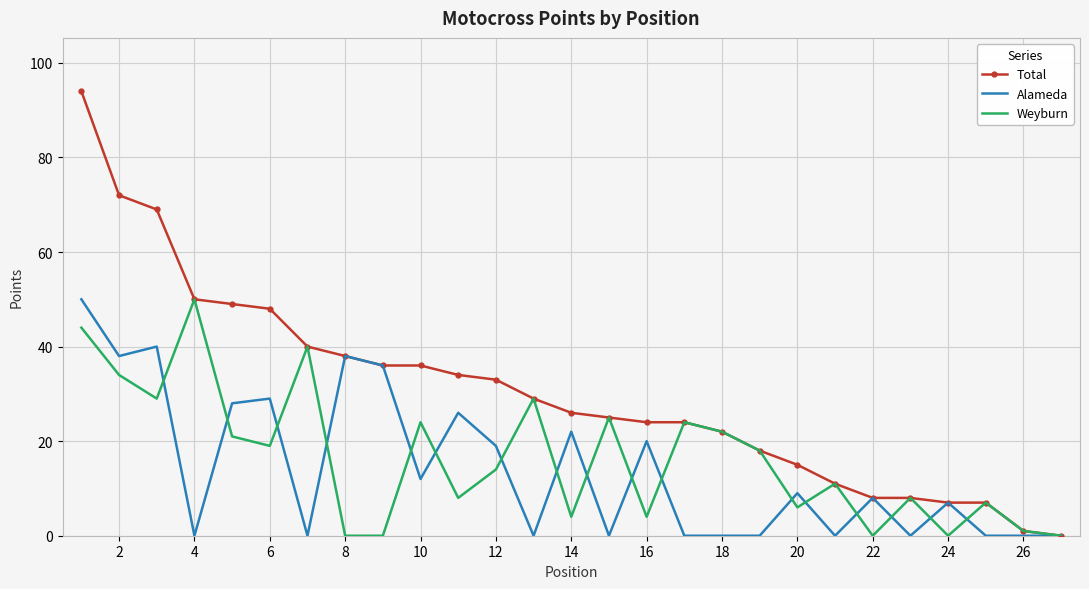

Which series has the largest total across all categories?

Total